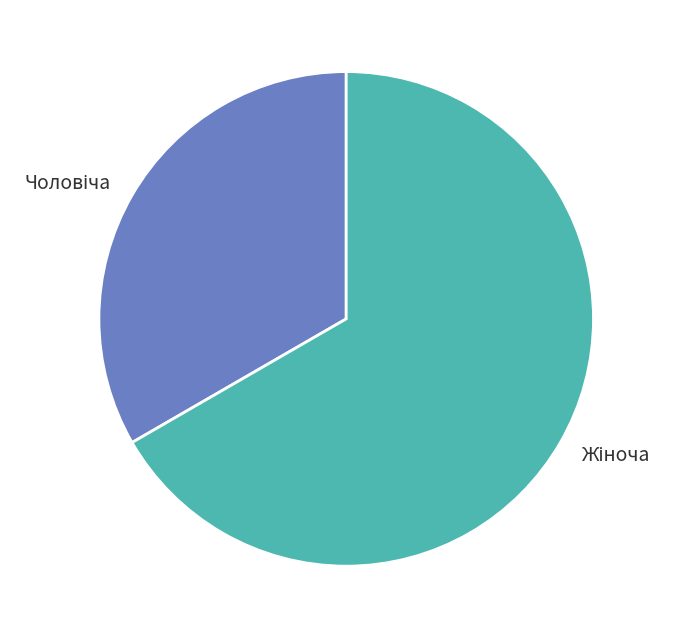

Does any single category account for the majority?

Yes